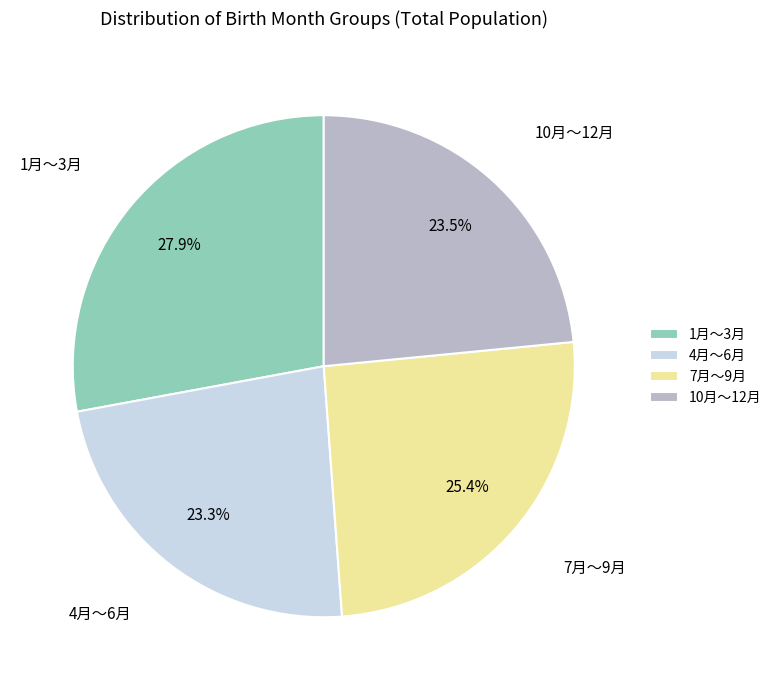

Combined, do 1月～3月 and 7月～9月 account for over 50%?

Yes